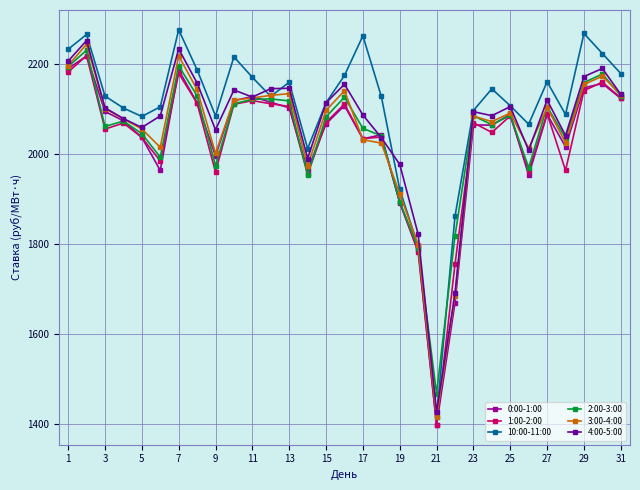

How many values in the 3:00-4:00 series exceed 2089?

16